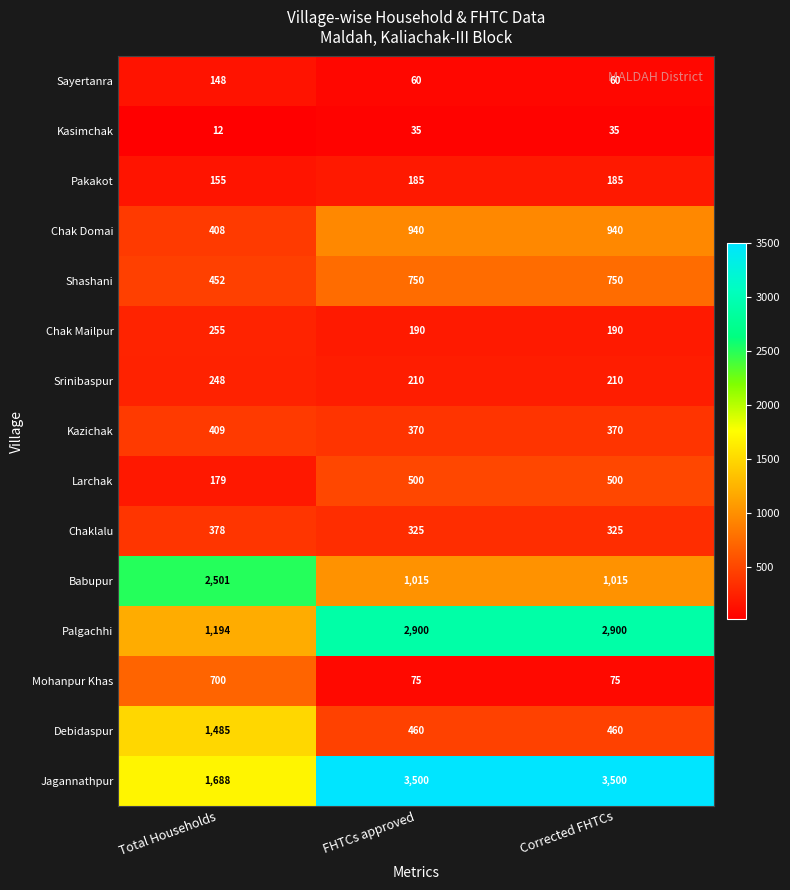

What is the difference between the maximum and minimum values in the Mohanpur Khas series?

625